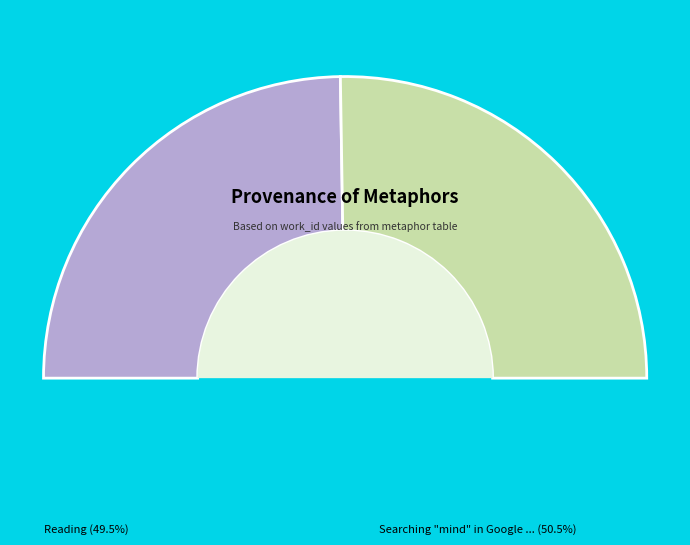

How many slices are in this pie chart?

2